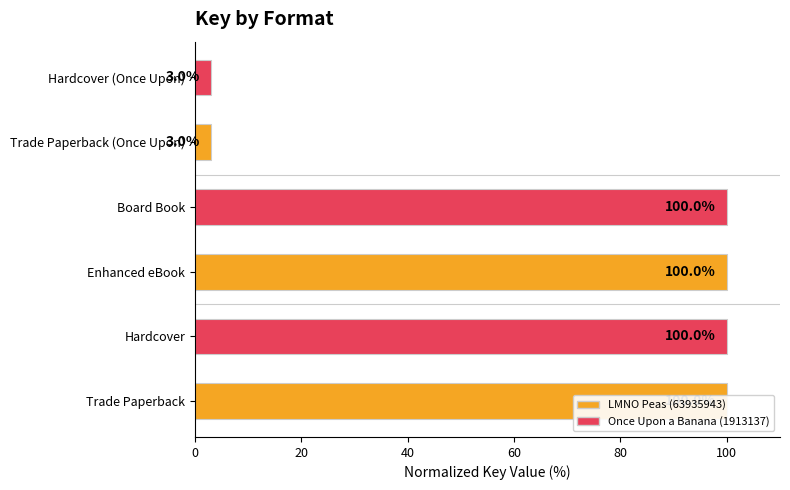

Does the chart contain any negative values?

No